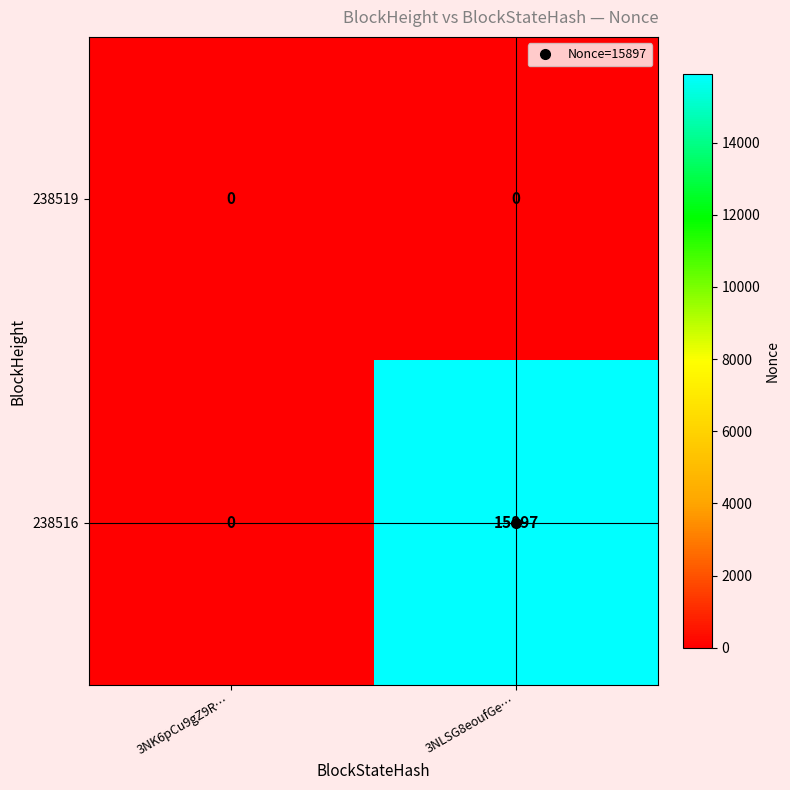

Which series has the widest spread of values?

238516